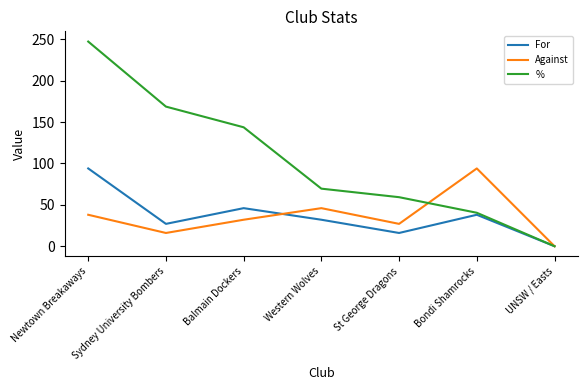

Is it true that For equals 16.0 at St George Dragons?

True